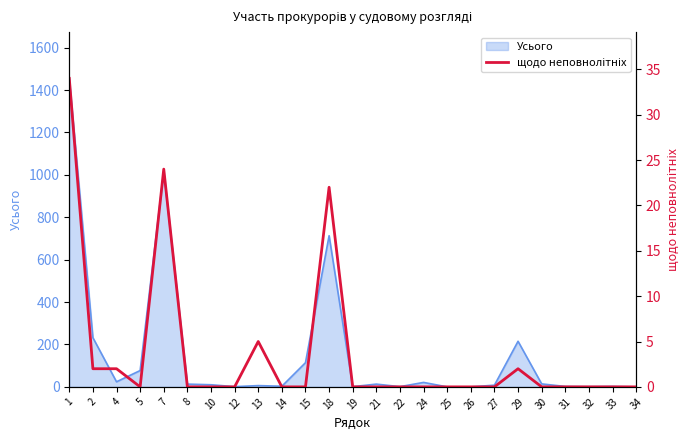

At which category does the chart reach its peak across all series?

1